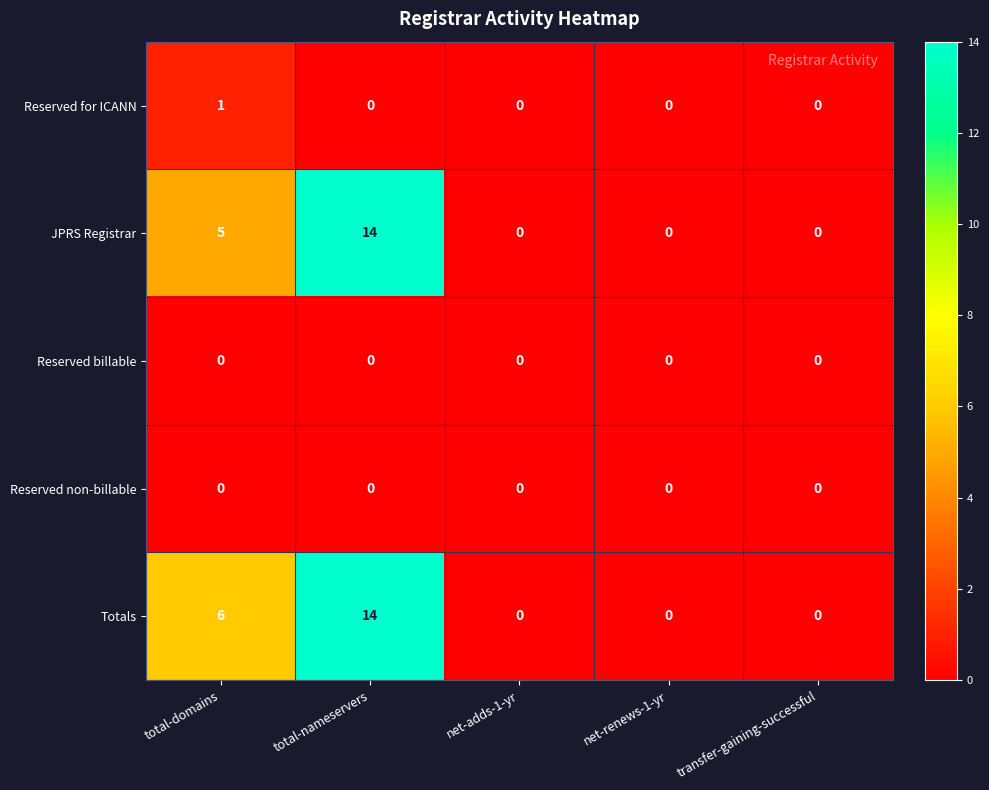

Reading left to right, what are all the values shown in this chart?

Reserved for ICANN: 1	0	0	0	0
JPRS Registrar: 5	14	0	0	0
Reserved billable: 0	0	0	0	0
Reserved non-billable: 0	0	0	0	0
Totals: 6	14	0	0	0